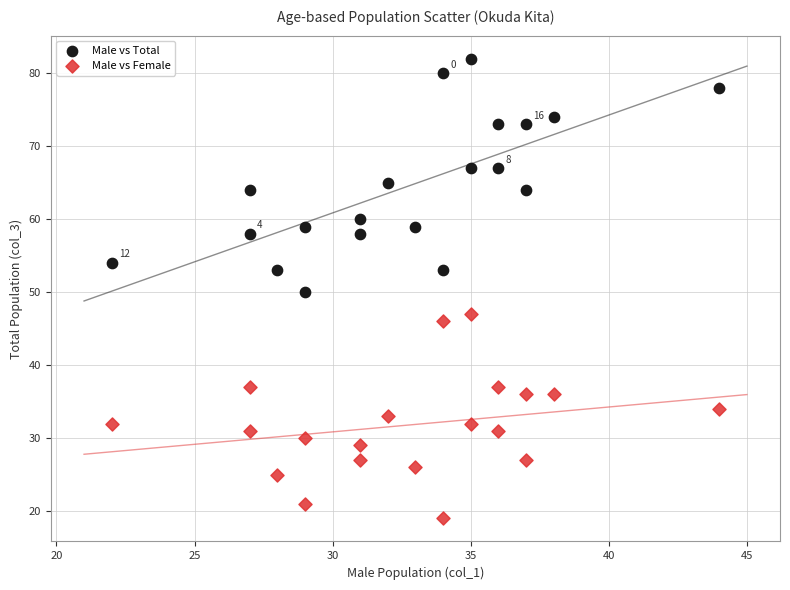

Across all data points, what is the range of Y values (max minus min)?

63